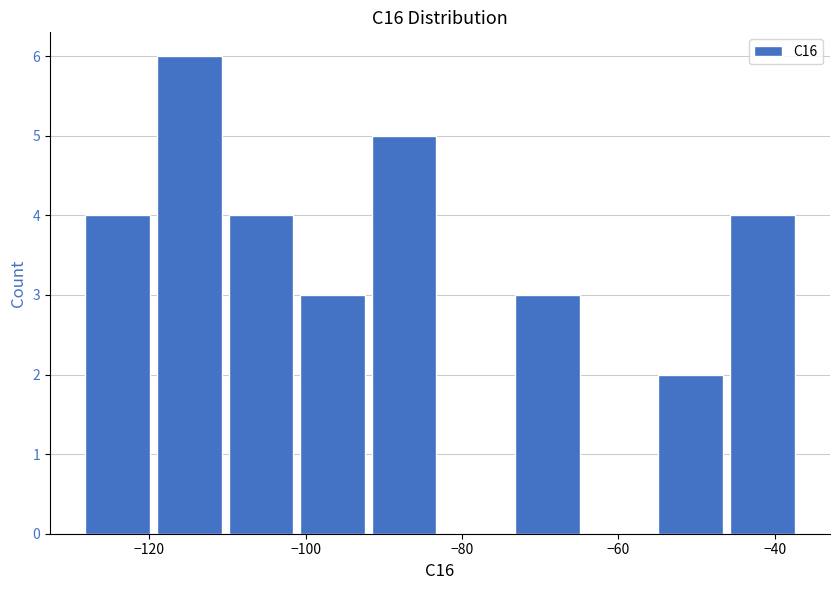

Reading left to right, list every bar in this chart as the range it spans on the x-axis followed by its height. Neither the bar edges nor the heights are printed on the chart, so give them approximately, as read against the axes.

-128 to -120: 4
-120 to -110: 6
-110 to -102: 4
-102 to -92: 3
-92 to -82: 5
-82 to -74: 0
-74 to -64: 3
-64 to -56: 0
-56 to -46: 2
-46 to -36: 4